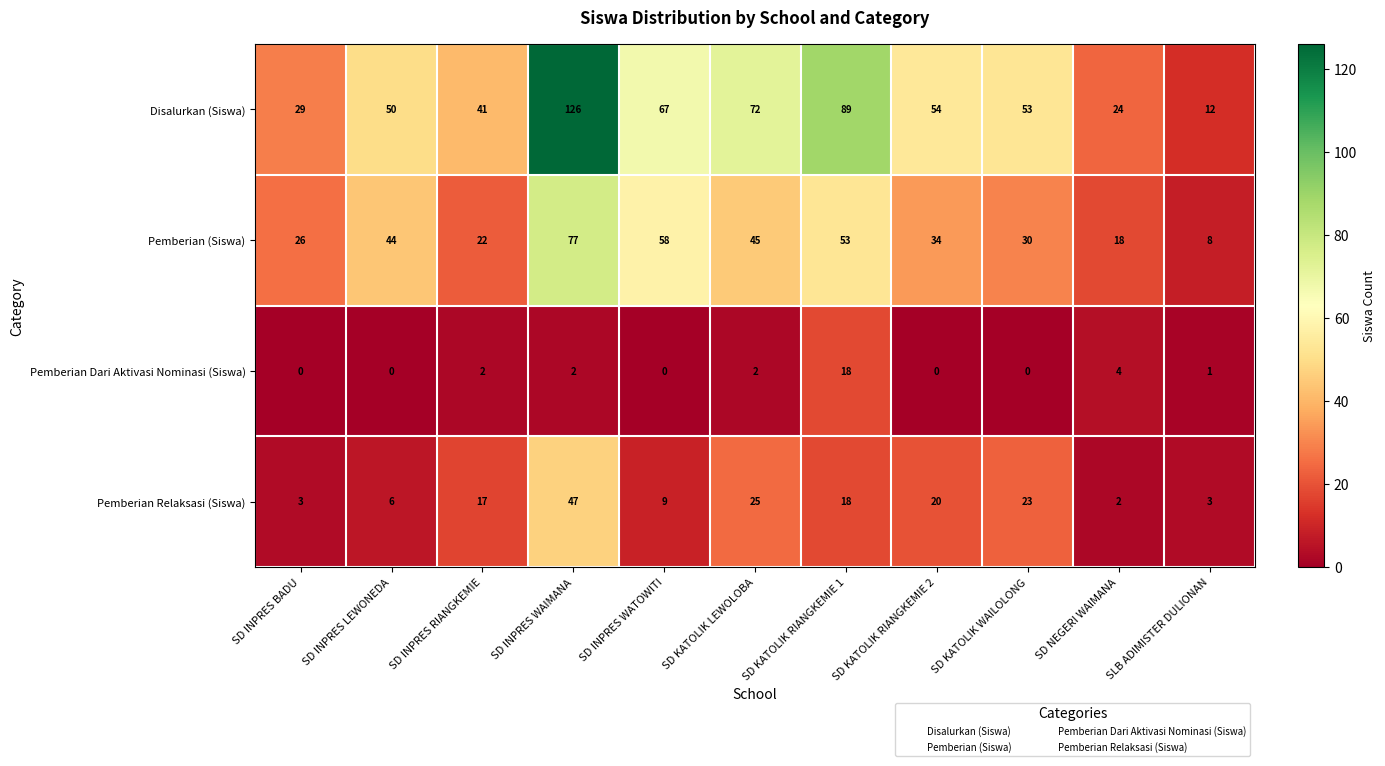

The value of Pemberian Relaksasi (Siswa) at SD INPRES WATOWITI is 9. True or false?

True